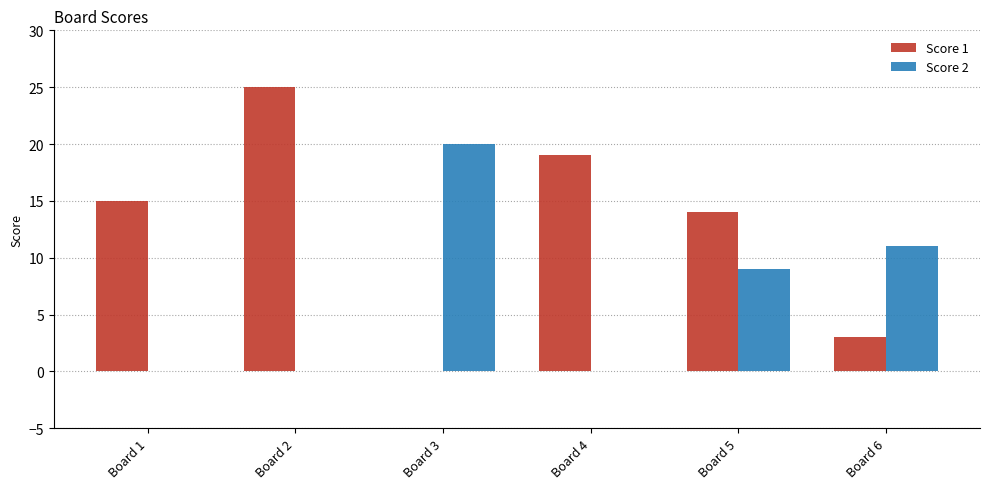

What is the total value across all series at Board 3?

20